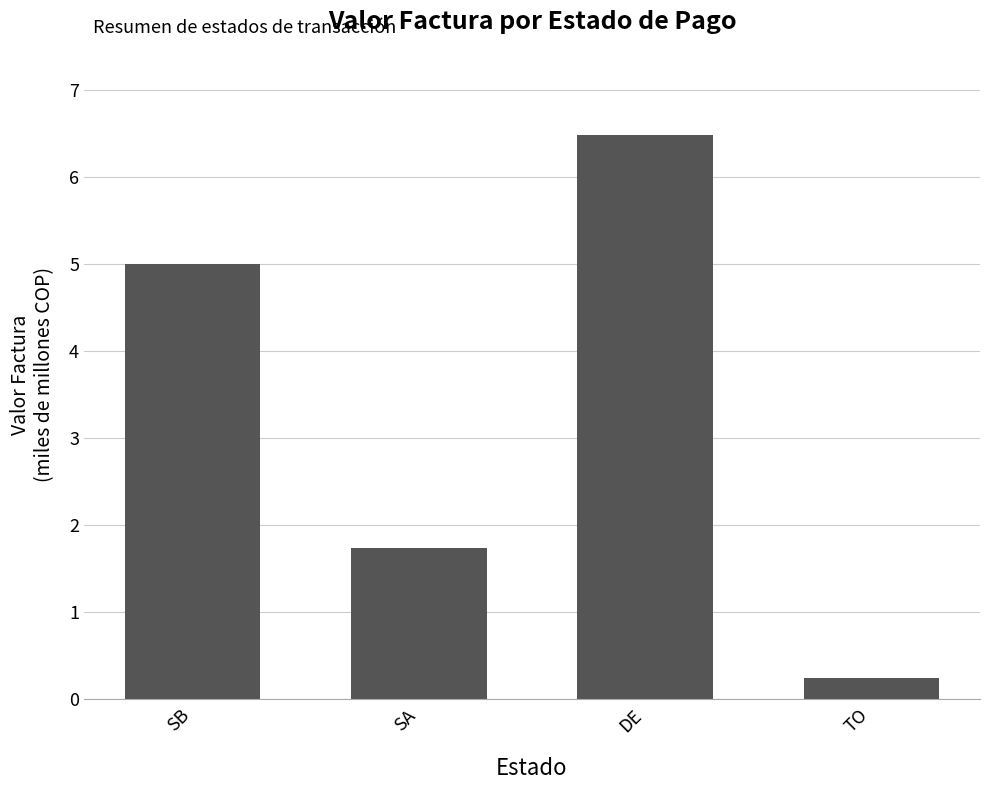

What is the sum of all values?

13.5